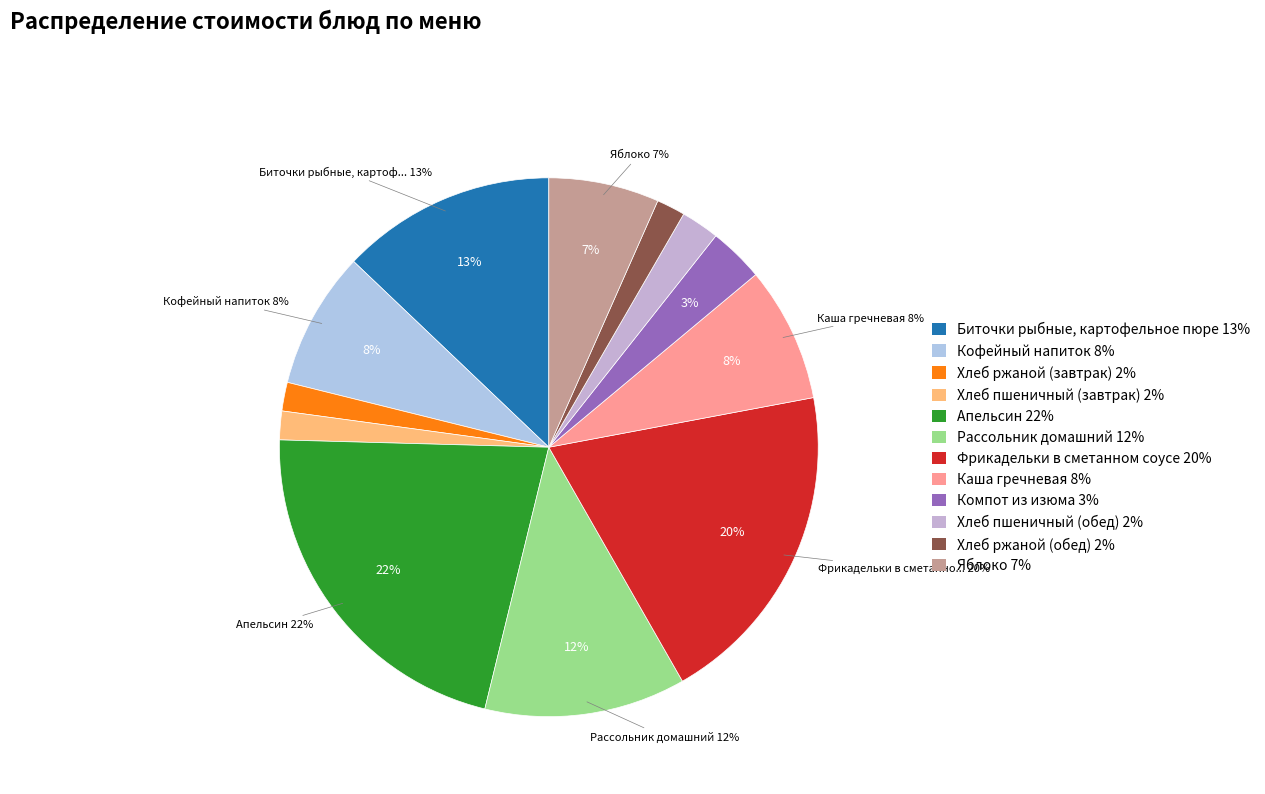

What is the smallest slice in the pie chart?

Хлеб ржаной (завтрак)